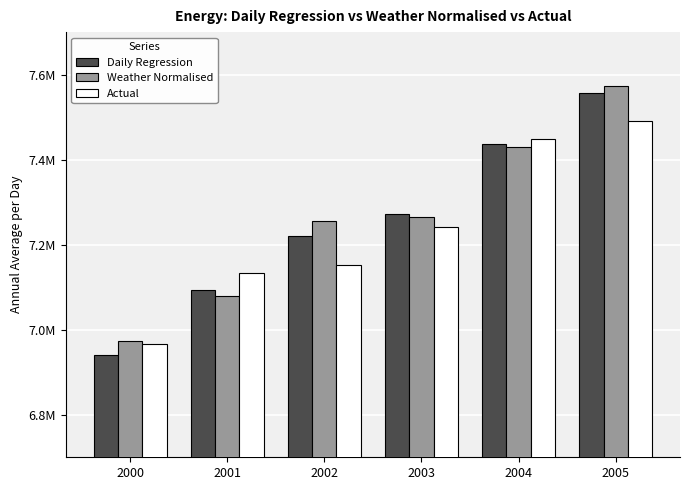

Reading right to left, list all the values displayed in this chart.

Daily Regression: 7556422.0	7437277.7	7271462.0	7220615.7	7093999.6	6941145.7
Weather Normalised: 7573121.9	7429168.1	7265550.9	7255725.1	7078326.5	6973868.0
Actual: 7489914.6	7448477.7	7241522.9	7151591.0	7133605.3	6965654.2